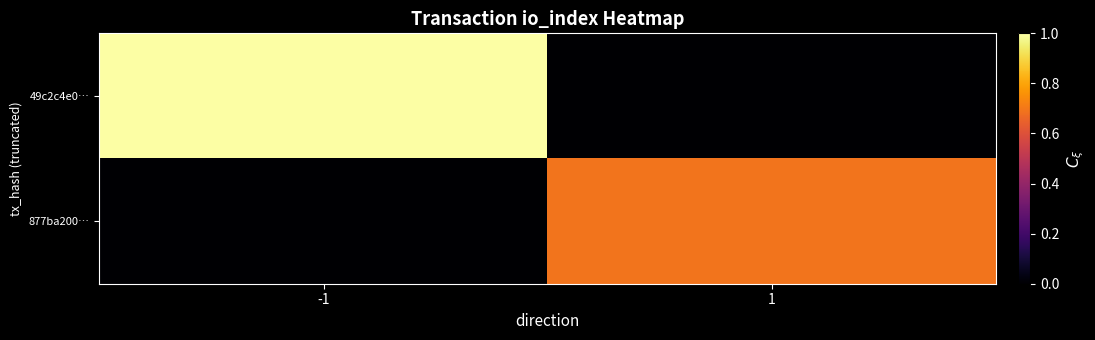

How many categories are shown in the chart?

2